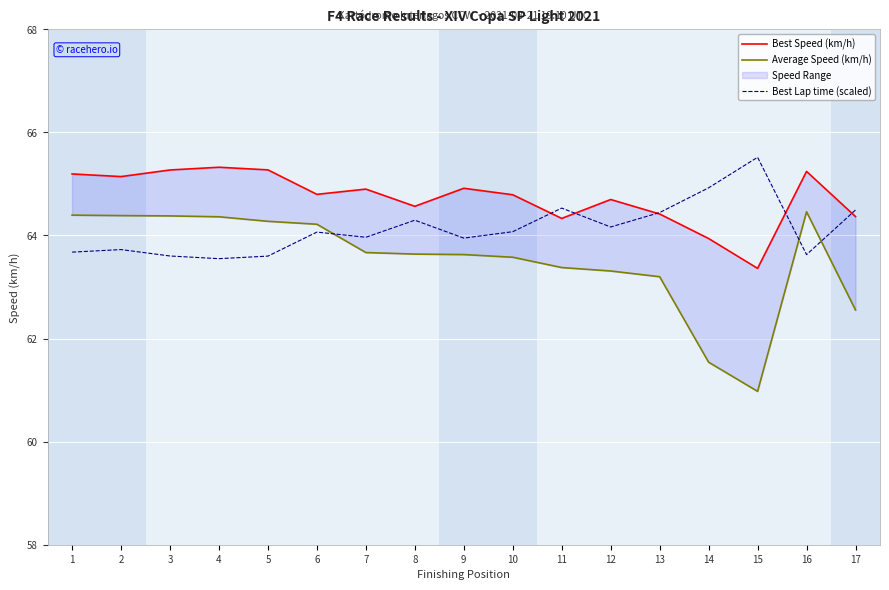

Is this an area chart (filled region under the line)?

No